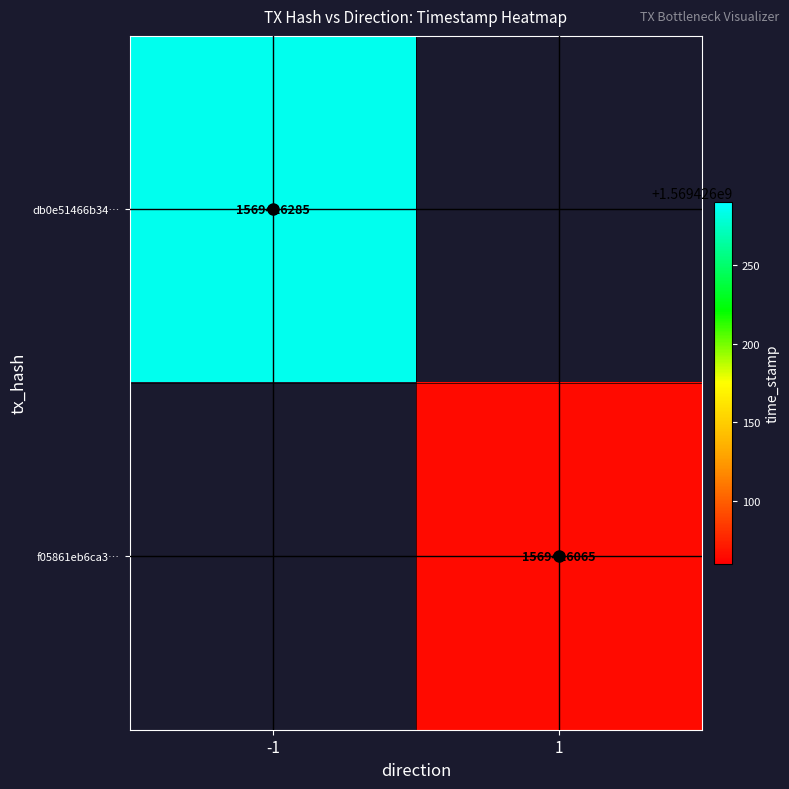

Which has a higher value, time_stamp or direction?

time_stamp